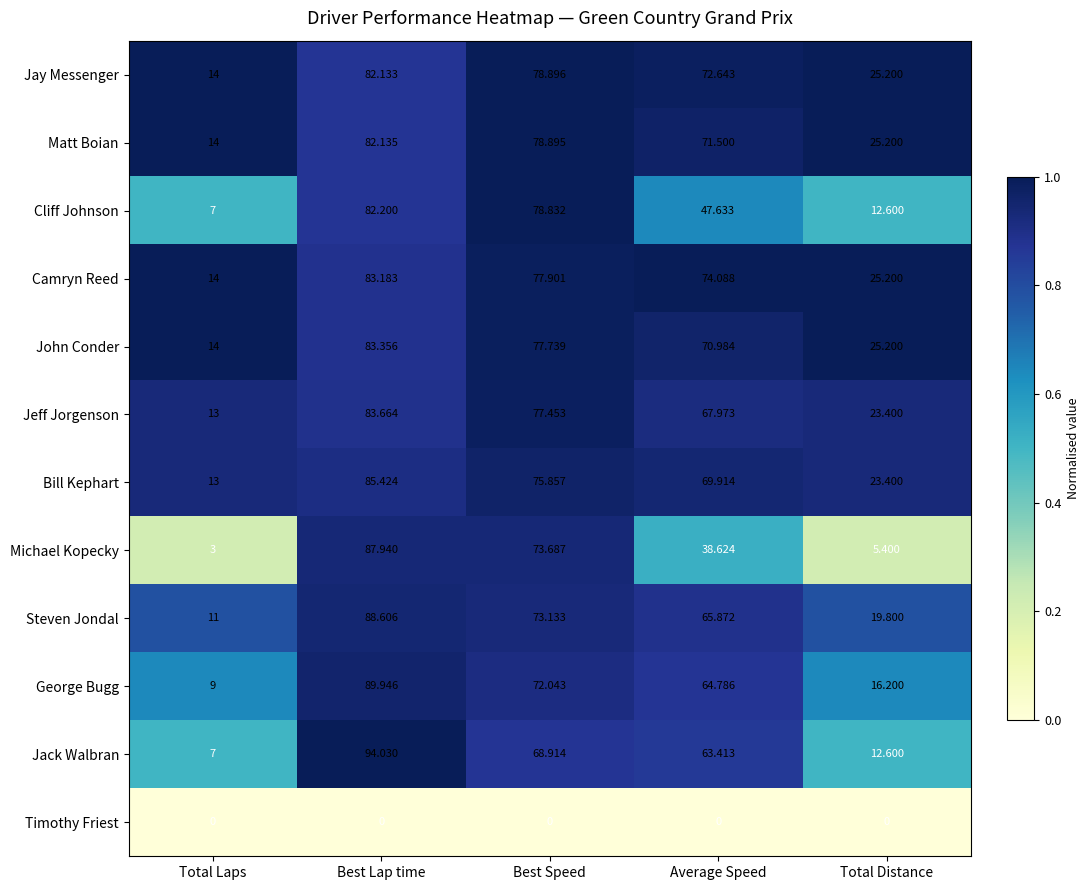

At which label is Matt Boian closest to 48?

Total Distance